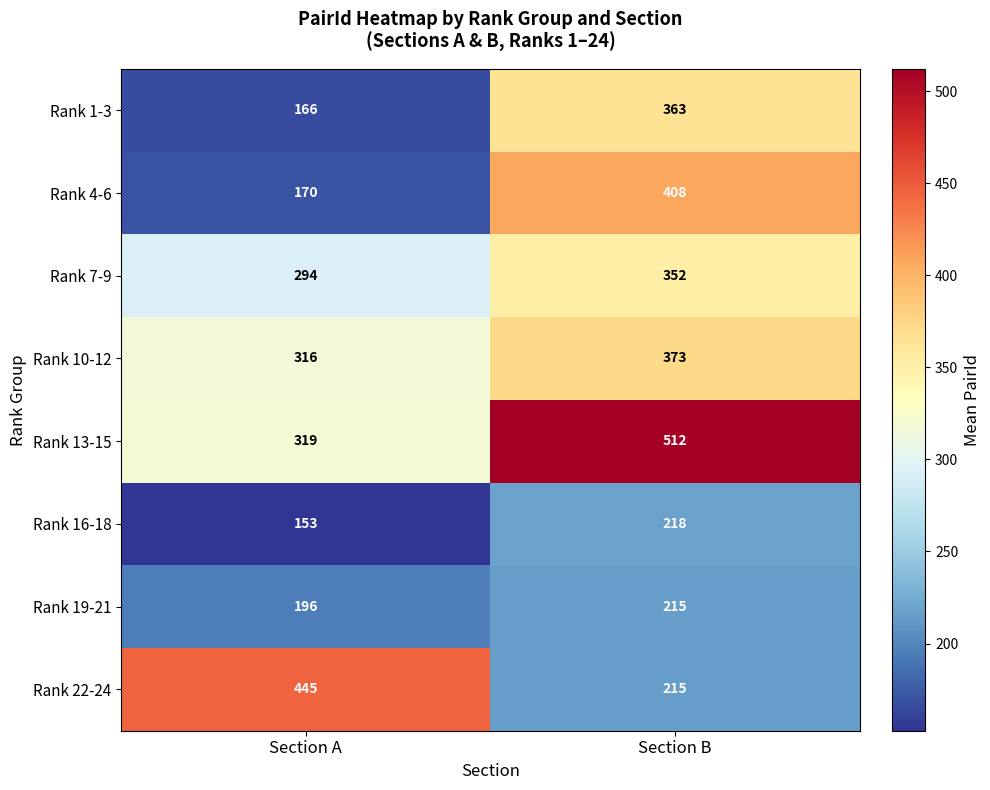

Which category has the highest value in the Rank 19-21 series?

Section B